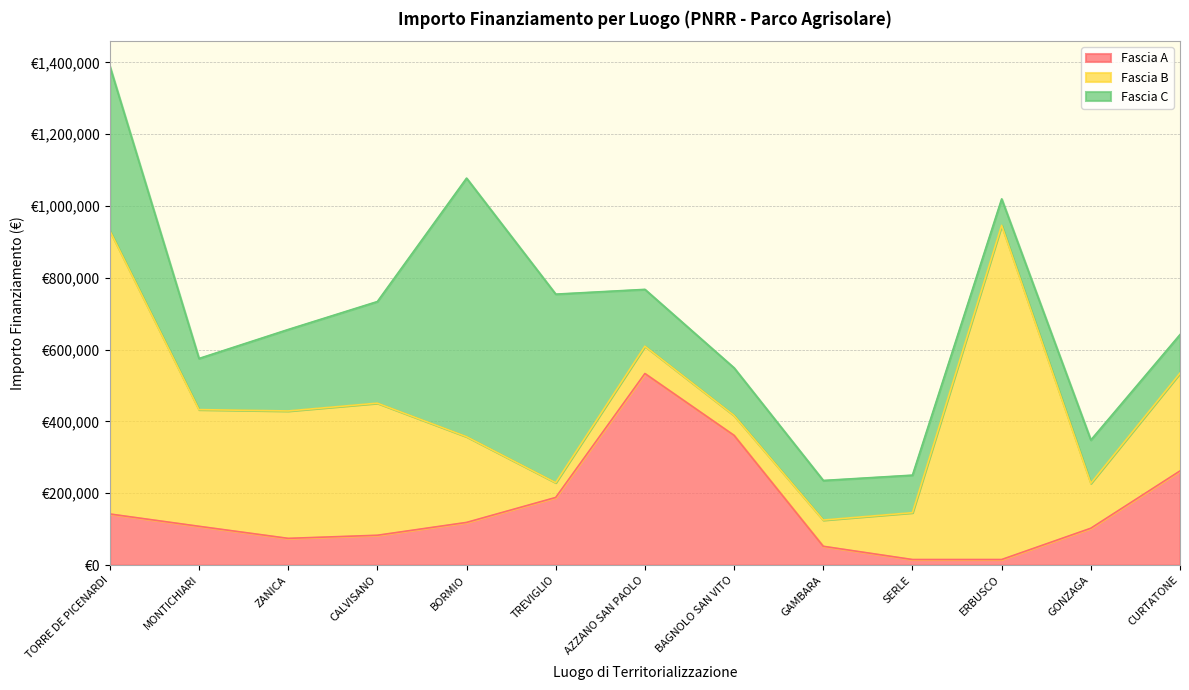

At which category does Fascia C reach its first local valley?

MONTICHIARI